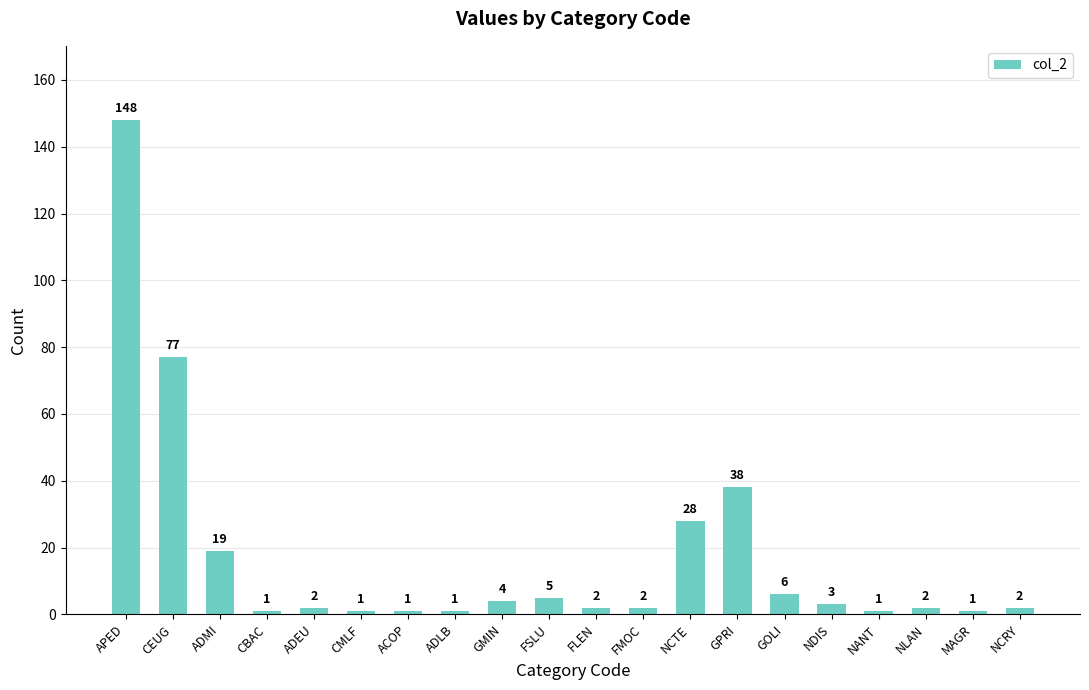

Approximately how many times larger is the value at FMOC compared to ADEU?

1.0